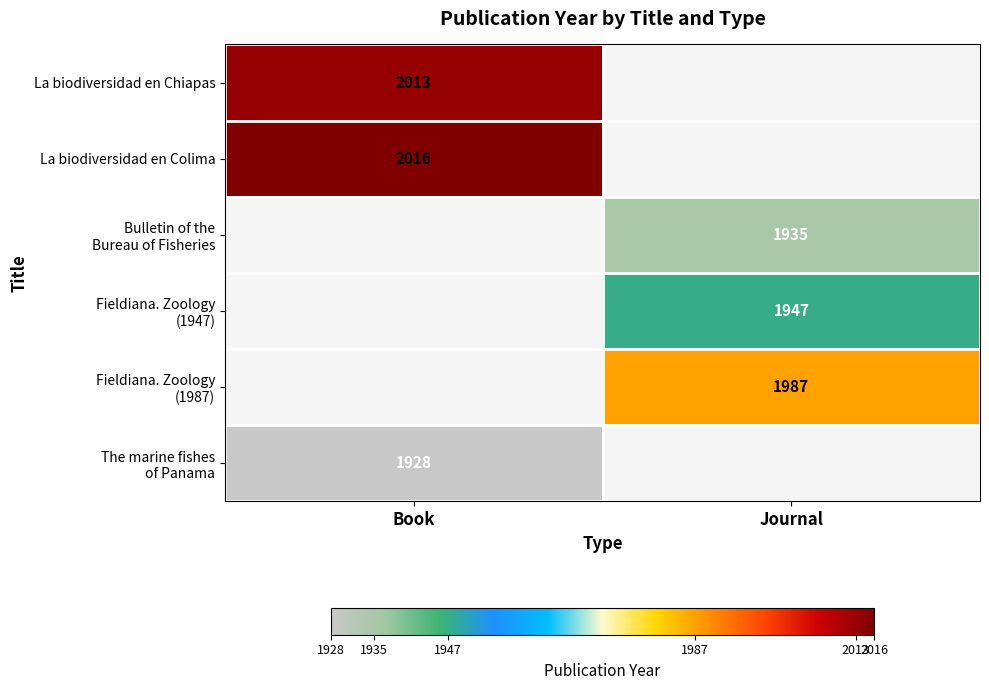

True or false: La biodiversidad en Chiapas has a value of 3461 at Book.

False